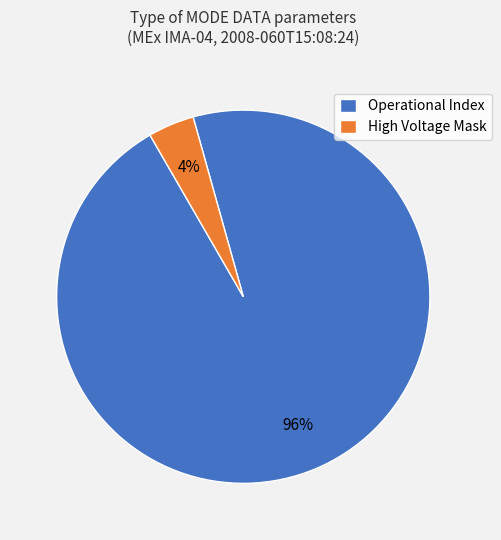

How many slices are in this pie chart?

2